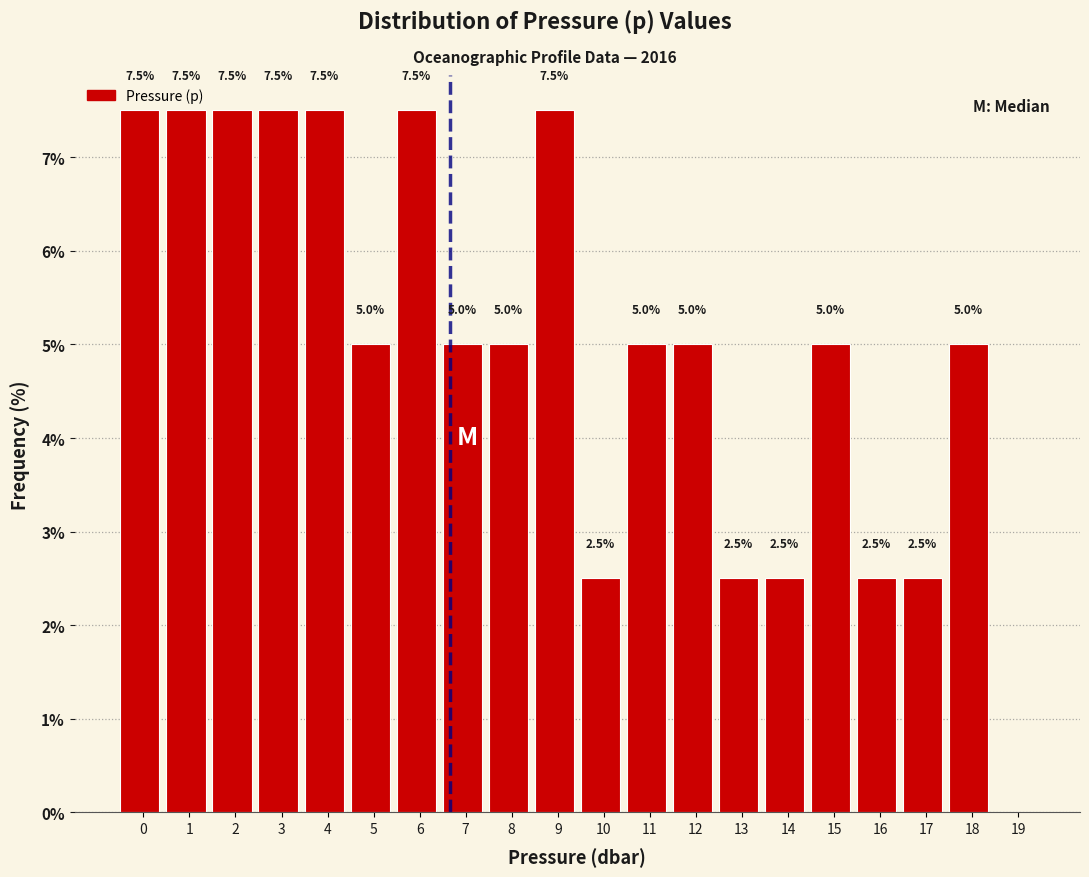

Reading left to right, list all the values displayed in this chart.

0=7.5	1=7.5	2=7.5	3=7.5	4=7.5	5=5.0	6=7.5	7=5.0	8=5.0	9=7.5	10=2.5	11=5.0	12=5.0	13=2.5	14=2.5	15=5.0	16=2.5	17=2.5	18=5.0	19=0.0